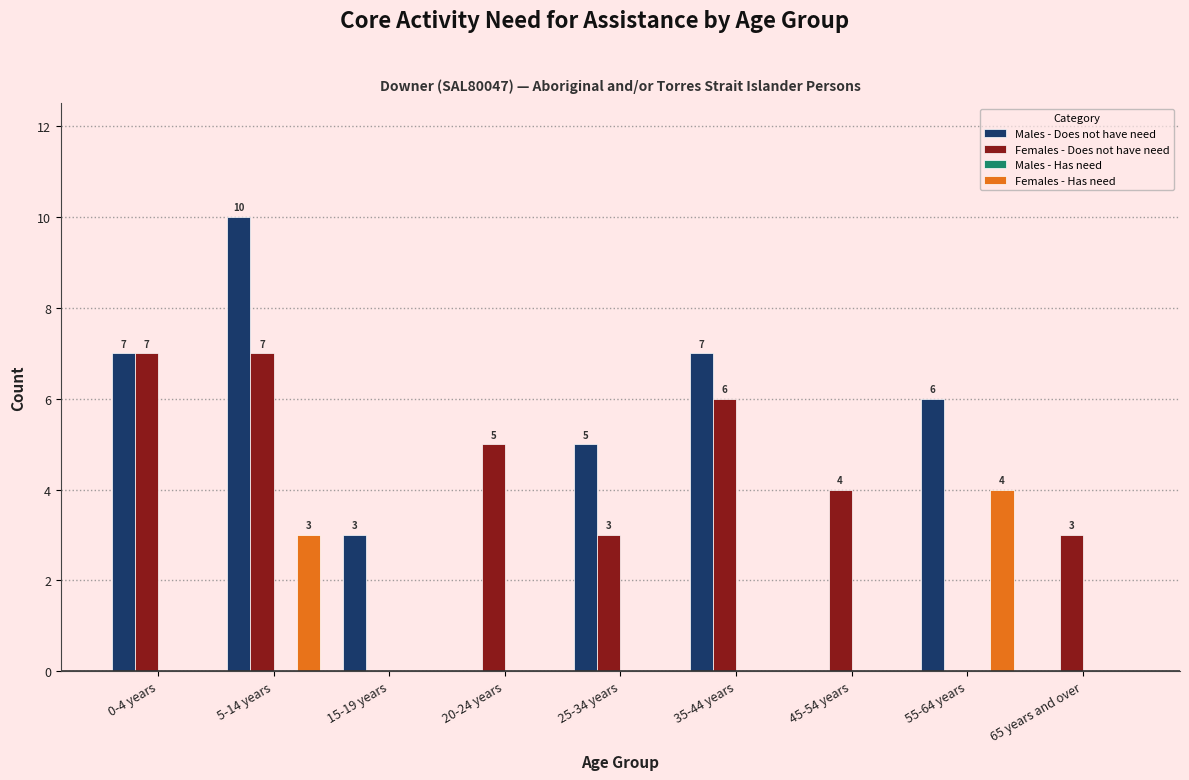

Reading right to left, extract all data points from this chart.

Males - Does not have need: 65 years and over=0	55-64 years=6	45-54 years=0	35-44 years=7	25-34 years=5	20-24 years=0	15-19 years=3	5-14 years=10	0-4 years=7
Females - Does not have need: 65 years and over=3	55-64 years=0	45-54 years=4	35-44 years=6	25-34 years=3	20-24 years=5	15-19 years=0	5-14 years=7	0-4 years=7
Females - Has need: 65 years and over=0	55-64 years=4	45-54 years=0	35-44 years=0	25-34 years=0	20-24 years=0	15-19 years=0	5-14 years=3	0-4 years=0